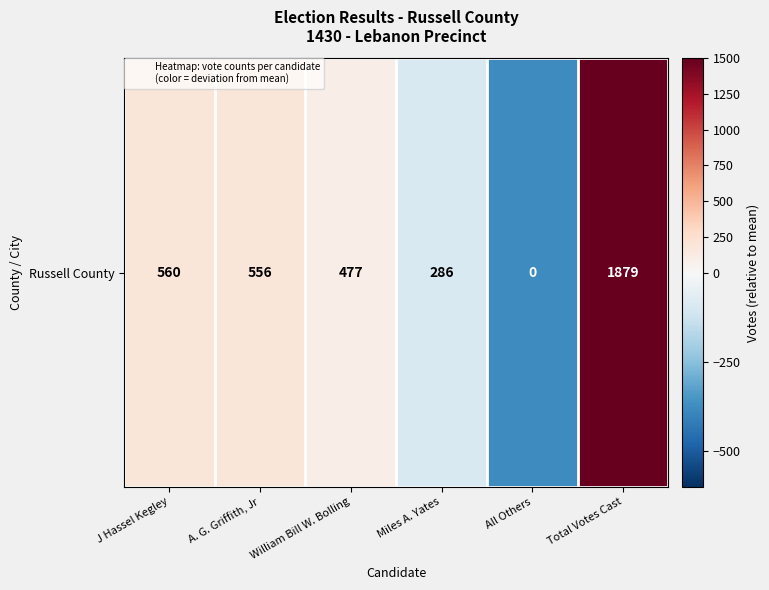

List the labels in order of value, smallest first.

All Others, Miles A. Yates, William Bill W. Bolling, A. G. Griffith, Jr, J Hassel Kegley, Total Votes Cast